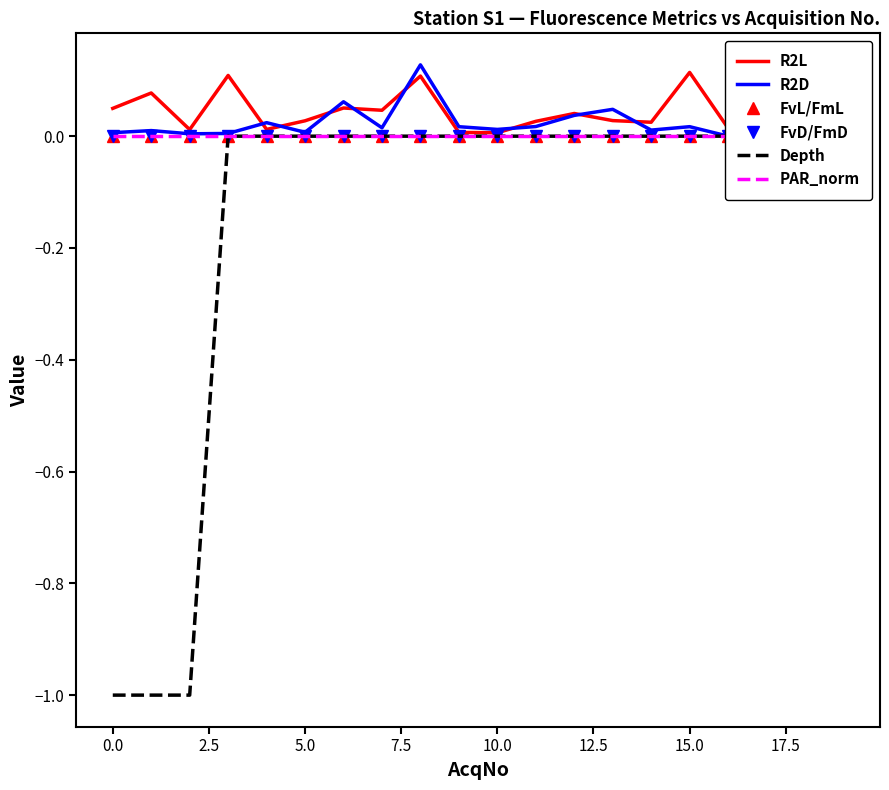

True or false: FvD/FmD and PAR_norm intersect in this chart.

False